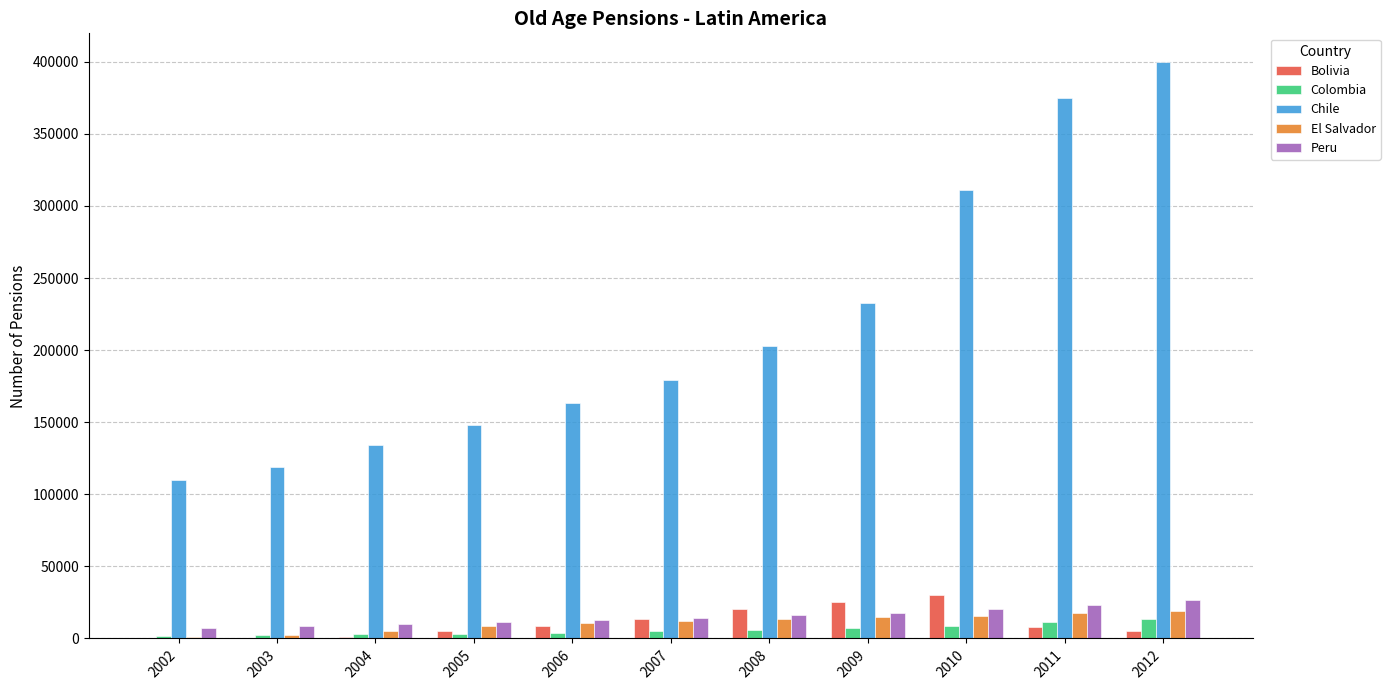

True or false: Colombia has a value of 4836 at 2007.

True